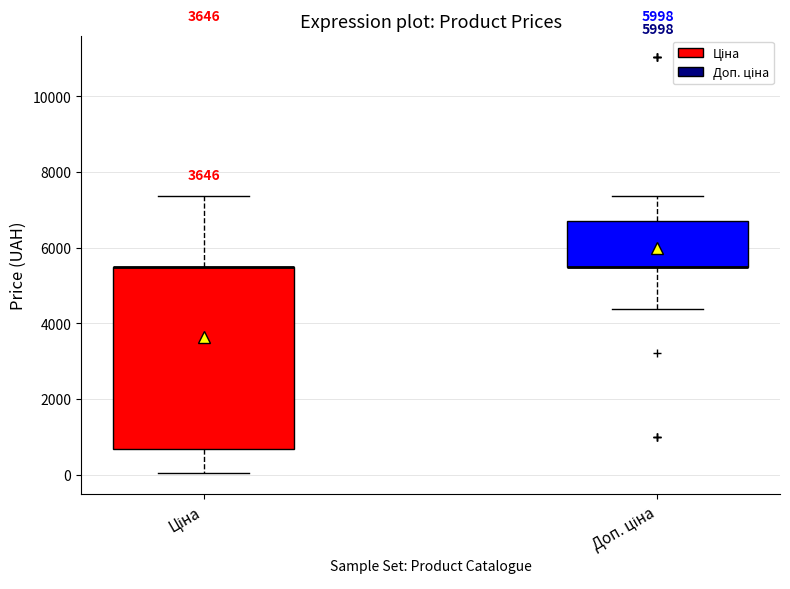

Reading left to right, transcribe this box plot: for each box, give where its median line is, the range the box spans, and where its two whiskers end, as read against the y-axis. The values are not printed on the chart, so give them approximately, as read against the axis.

Ціна: median 5400 (drawn on the box's upper edge), box 600 to 5400, whiskers 0 to 7400
Доп. ціна: median 5400 (drawn on the box's lower edge), box 5400 to 6800, whiskers 4400 to 7400